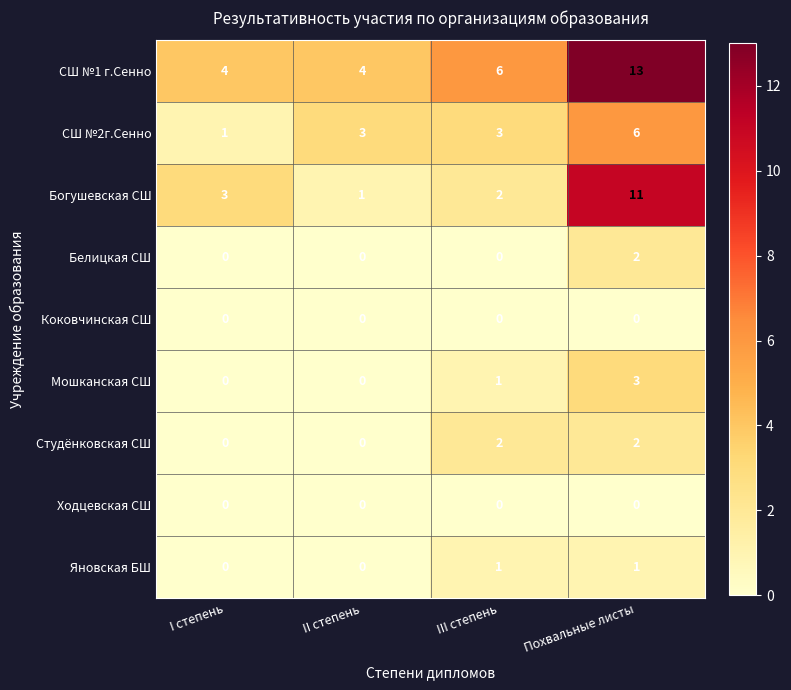

What is the greatest value displayed?

13